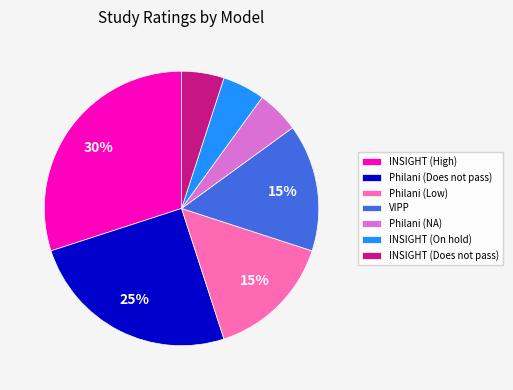

Is there any slice that represents more than half of the pie?

No